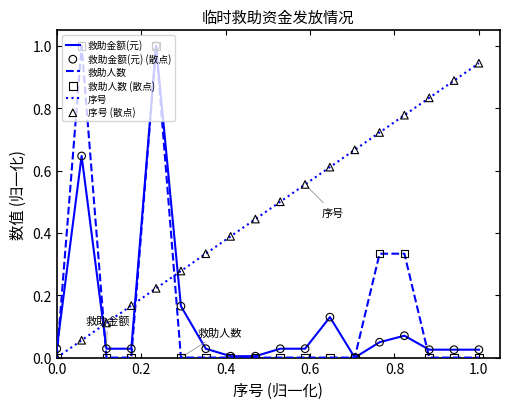

Which series has the largest total across all categories?

序号